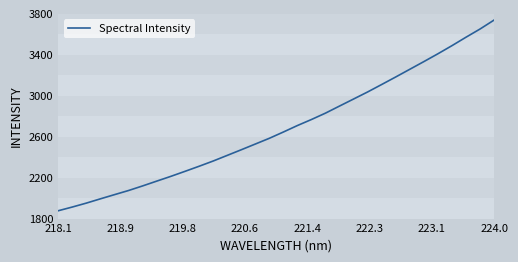

What is the minimum value shown in the chart?

1876.4